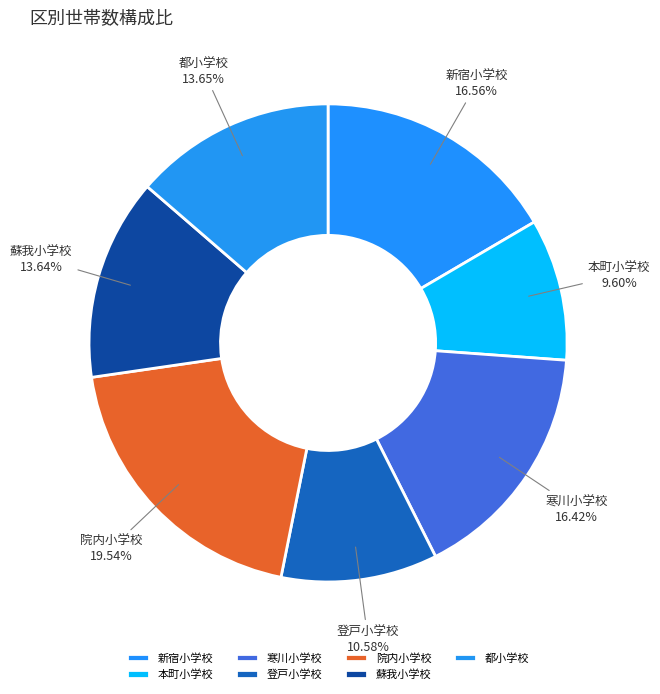

The 寒川小学校 slice represents 16% of the pie. True or false?

True